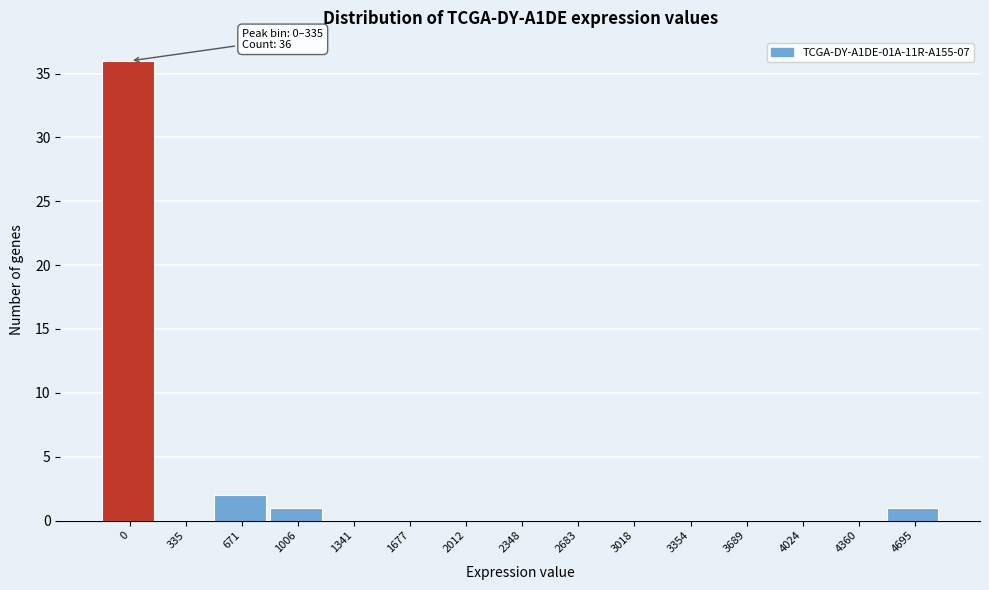

Reading right to left, list all the values displayed in this chart.

4695=1	4360=0	4024=0	3689=0	3354=0	3018=0	2683=0	2348=0	2012=0	1677=0	1341=0	1006=1	671=2	335=0	0=36